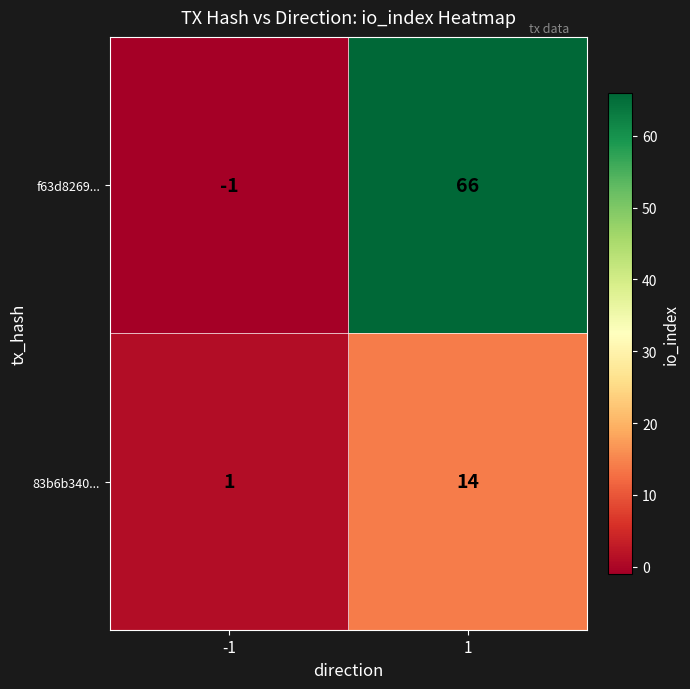

How many distinct data groups are displayed?

2